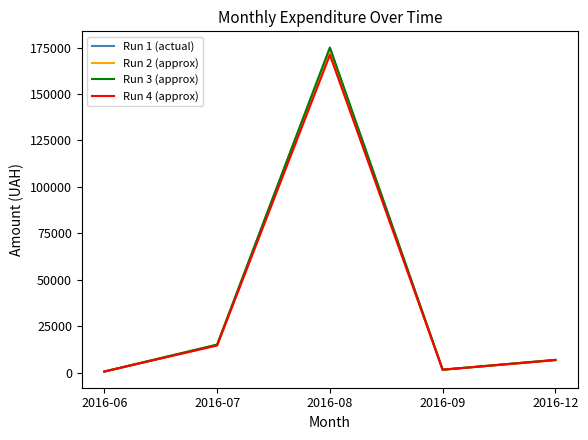

At which category does Run 3 (approx) reach its first local peak?

2016-08